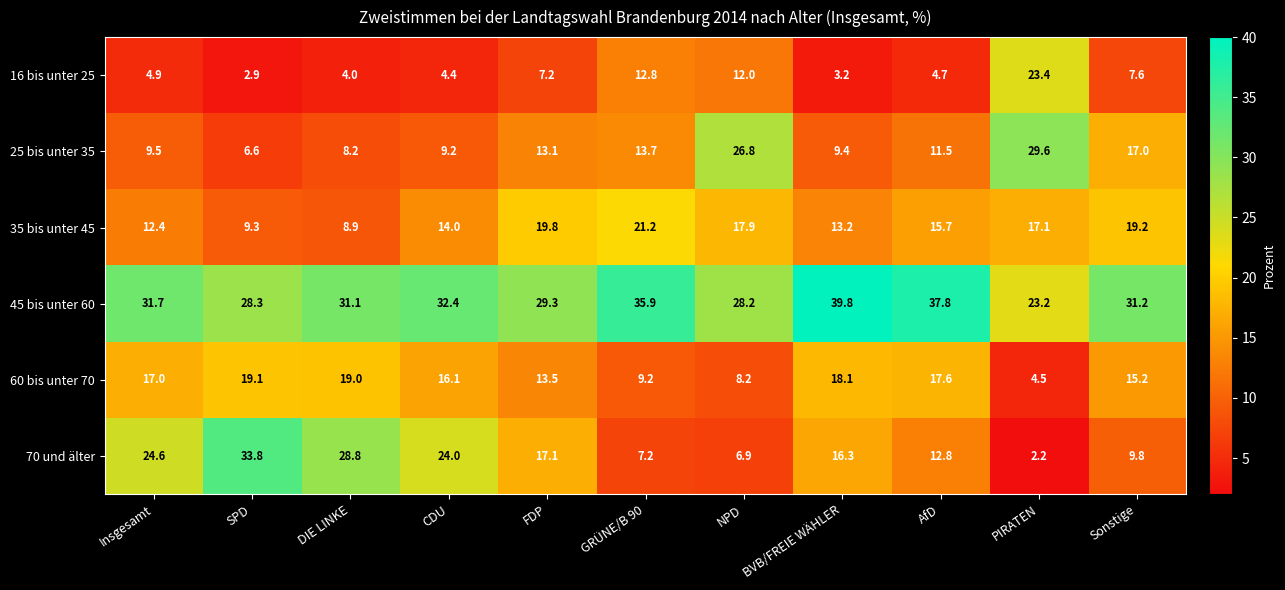

True or false: 25 bis unter 35 has a value of 18.2 at NPD.

False